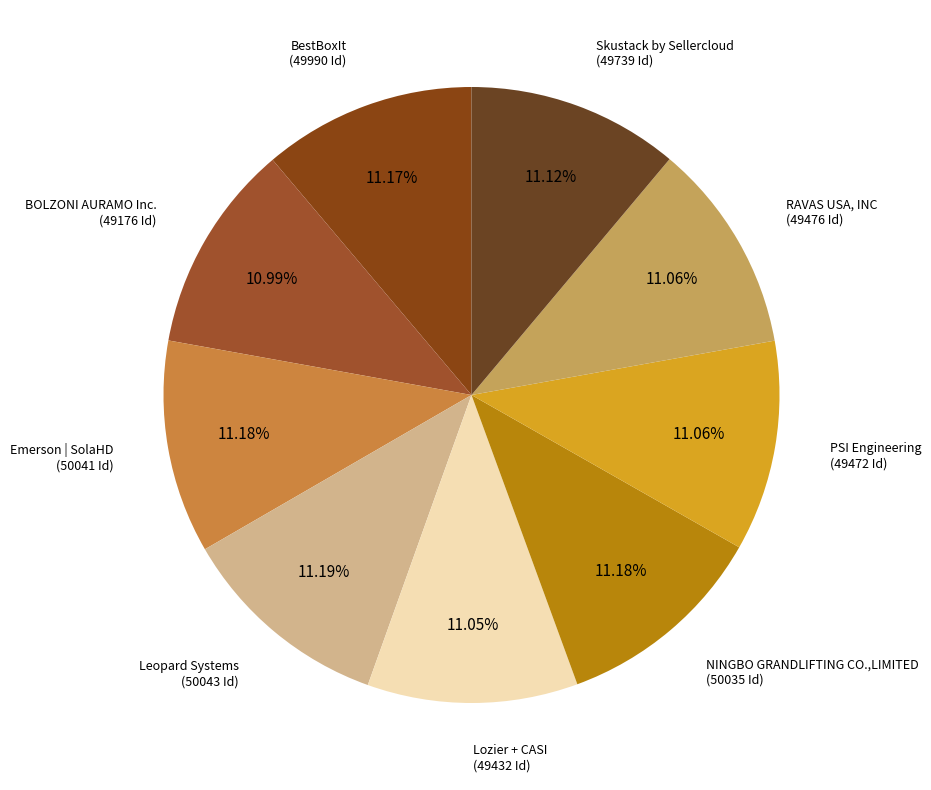

To the nearest percent, what is the average slice percentage?

11%